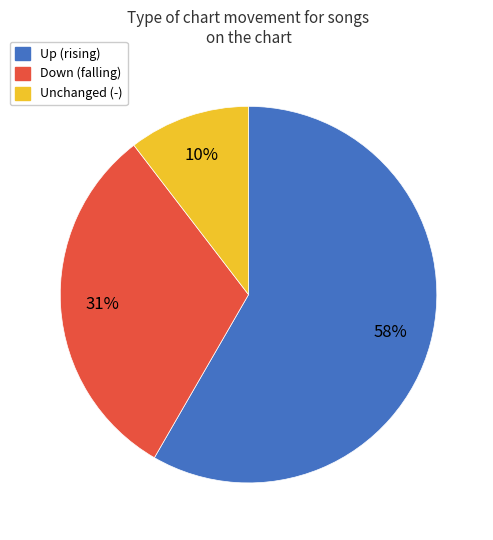

Count the number of slices in the pie.

3